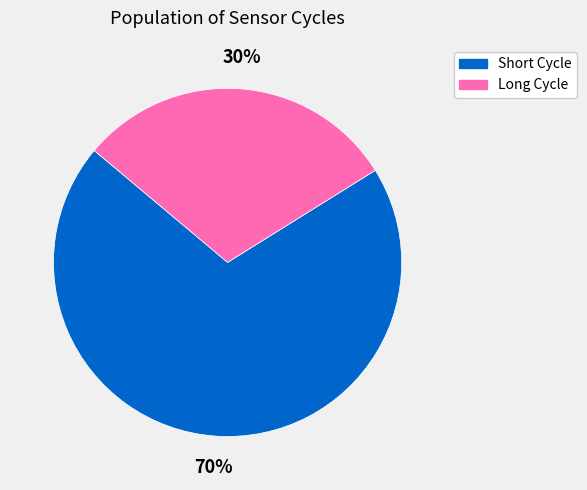

Is there any slice that represents more than half of the pie?

Yes